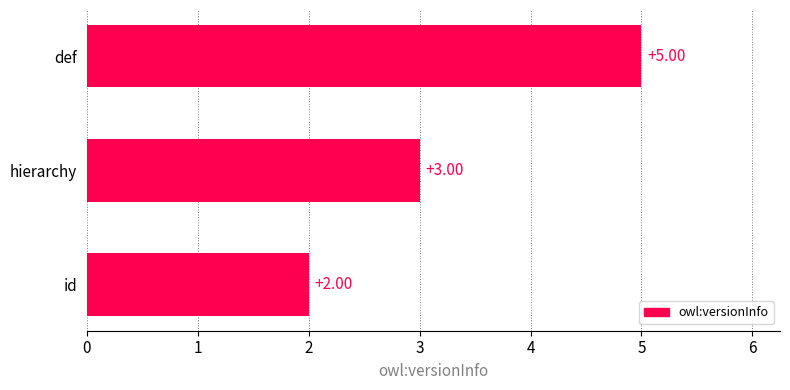

Count the values in the range 2 to 5.

3